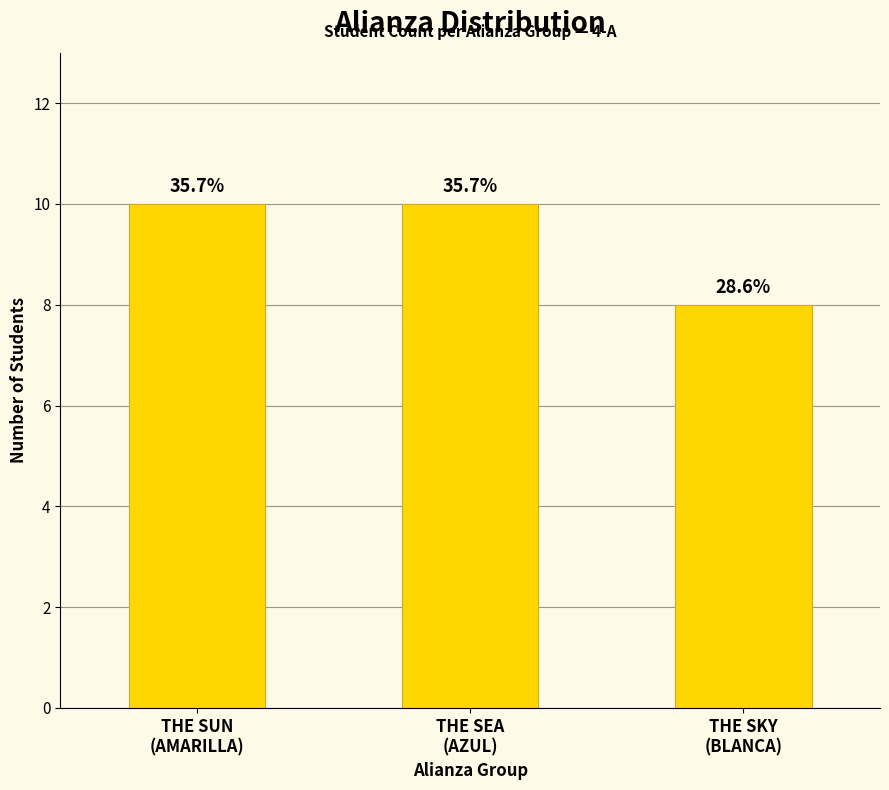

Which category has the highest value across all series?

THE SUN
(AMARILLA)